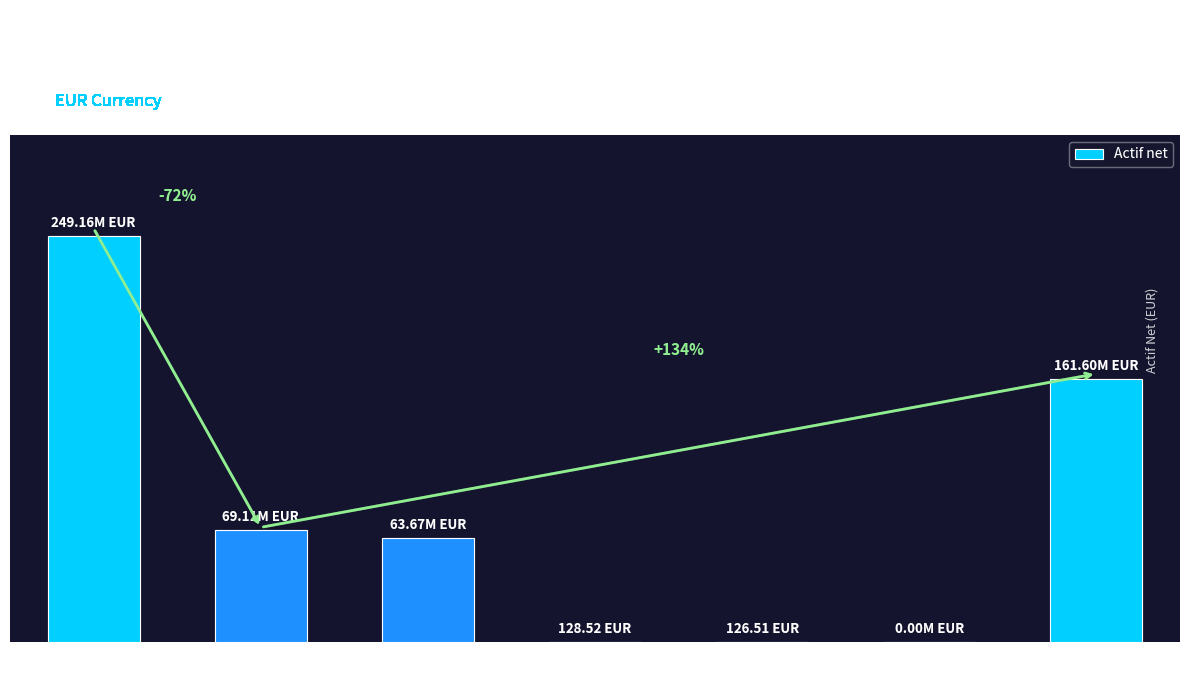

At which category does the chart reach its minimum across all series?

GR